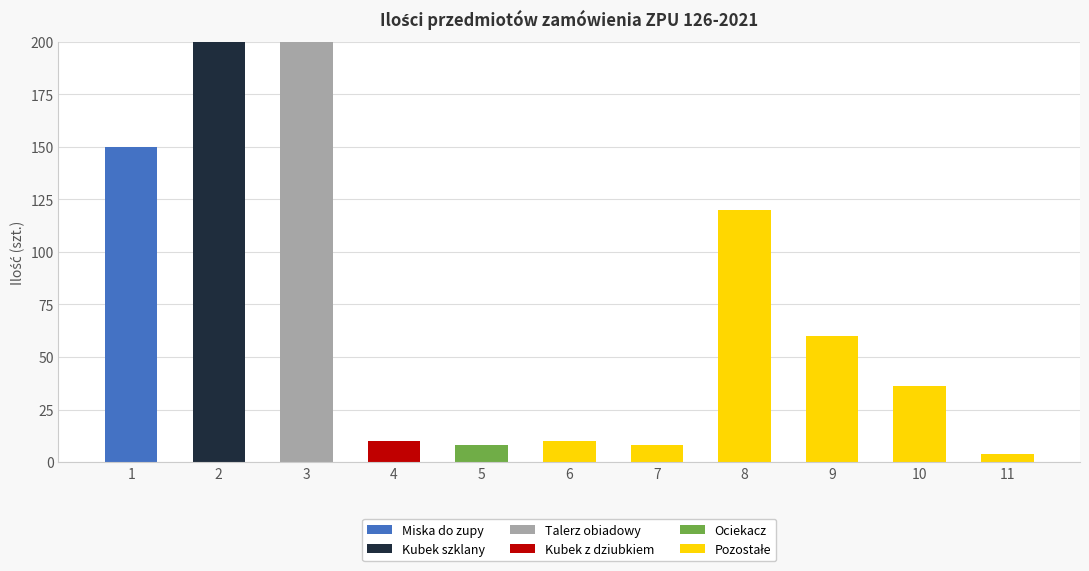

True or false: Miska do zupy has a value of -53 at 10.

False